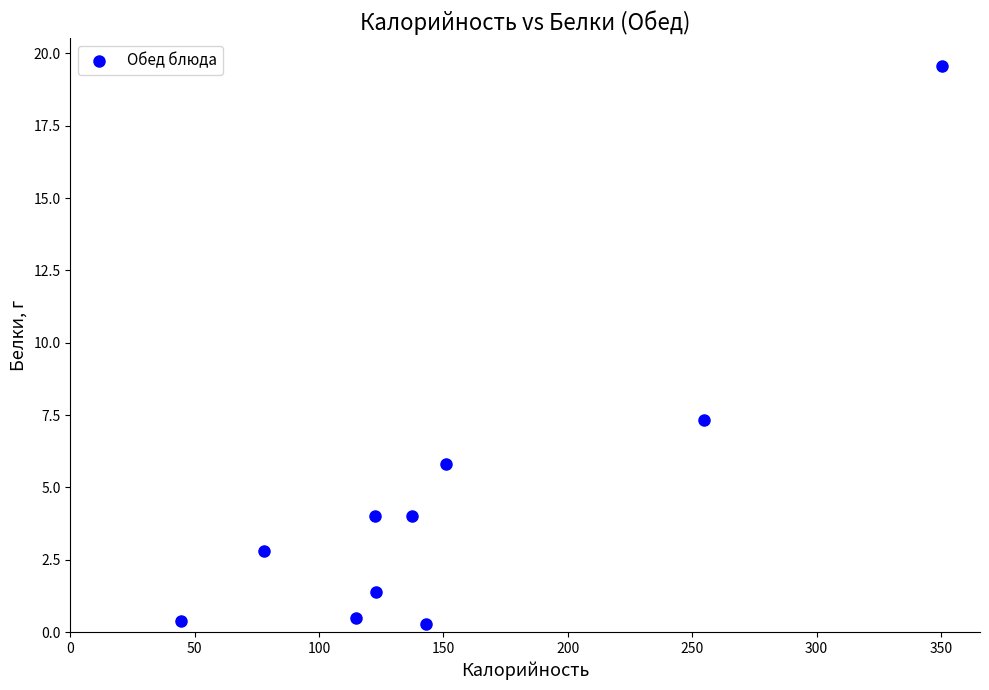

What Y value in the scatter plot is closest to 9?

7.3